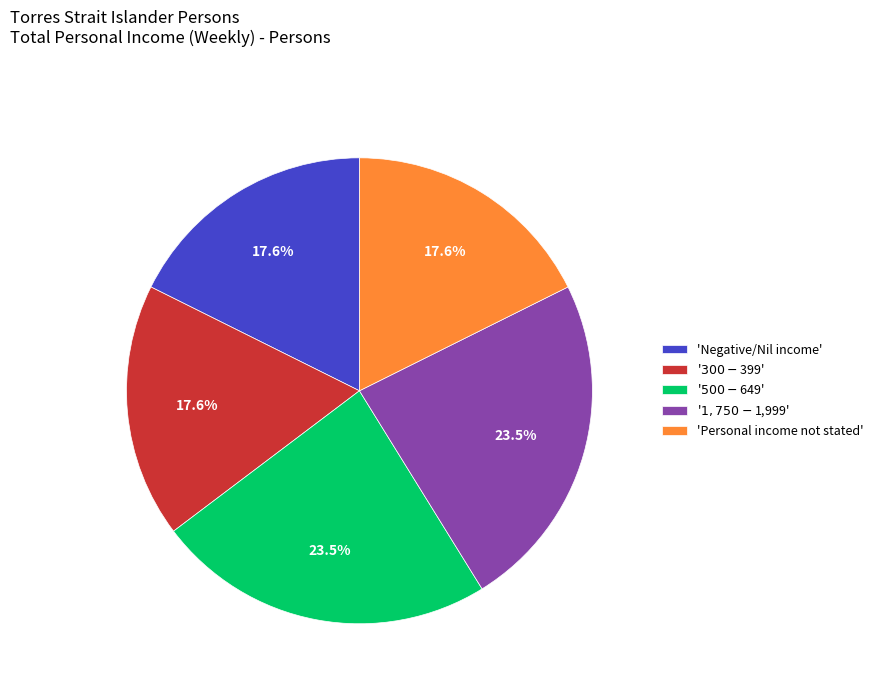

Does any single category account for the majority?

No